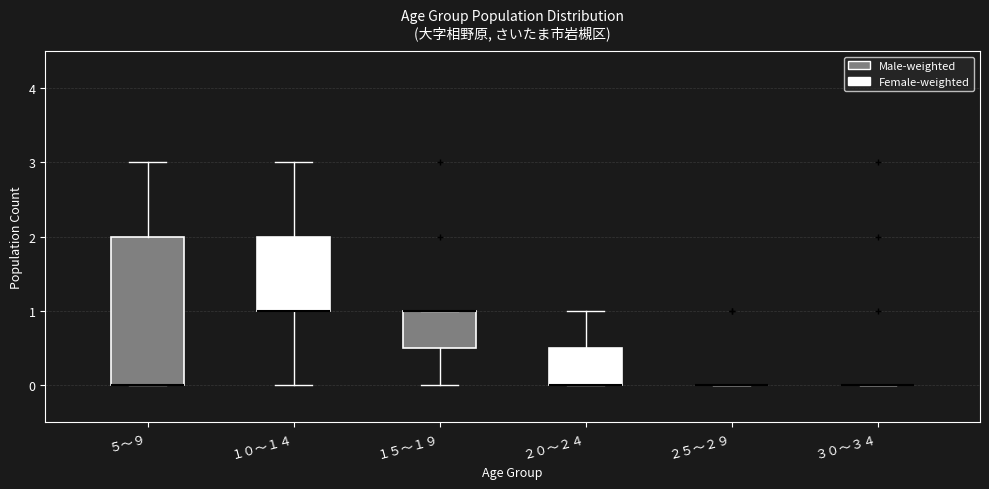

Comparing the boxes themselves (not the whiskers), which one is the tallest?

５～９